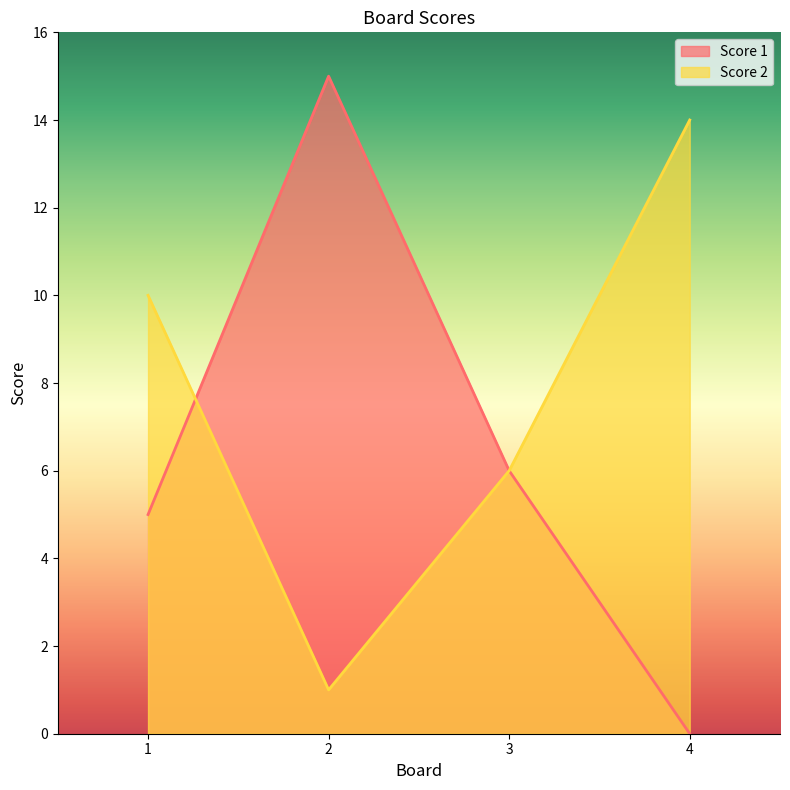

At which category does the chart reach its minimum across all series?

4